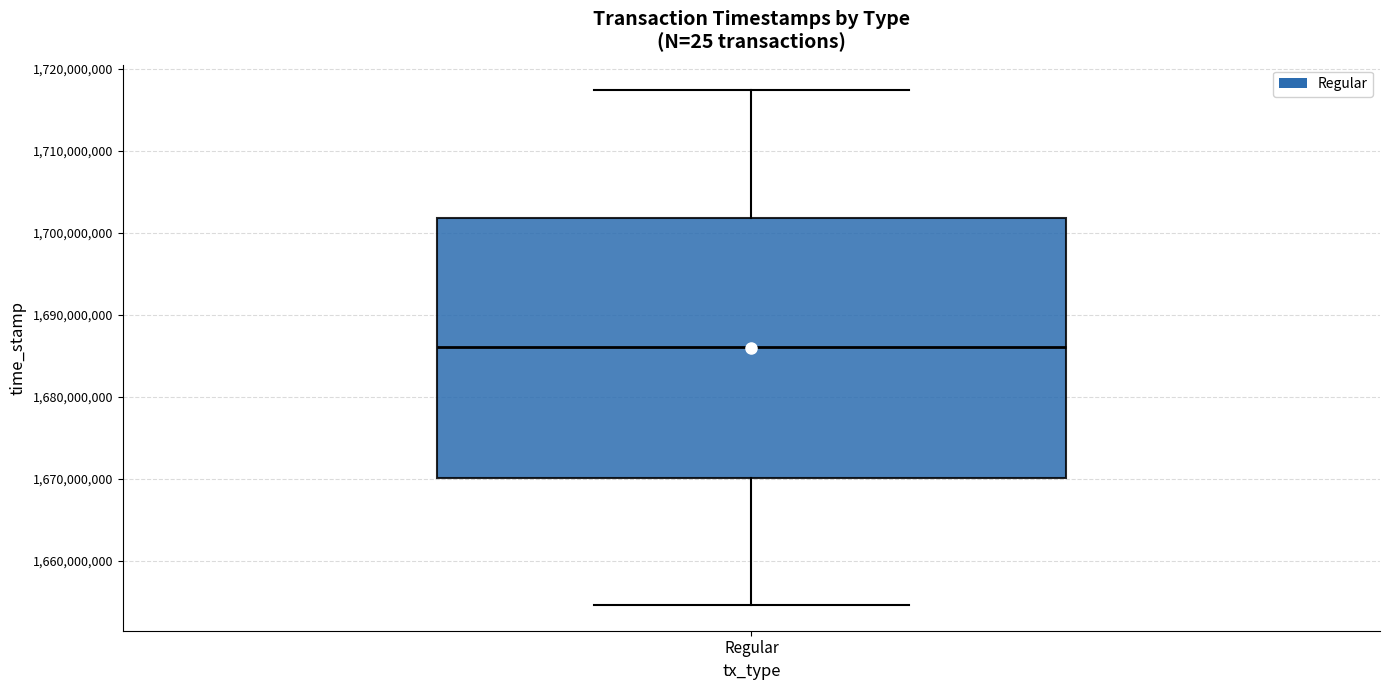

Where does the upper whisker of the box for Regular end on the y-axis? The values are not printed on the chart, so give them approximately, as read against the axis.

1717000000